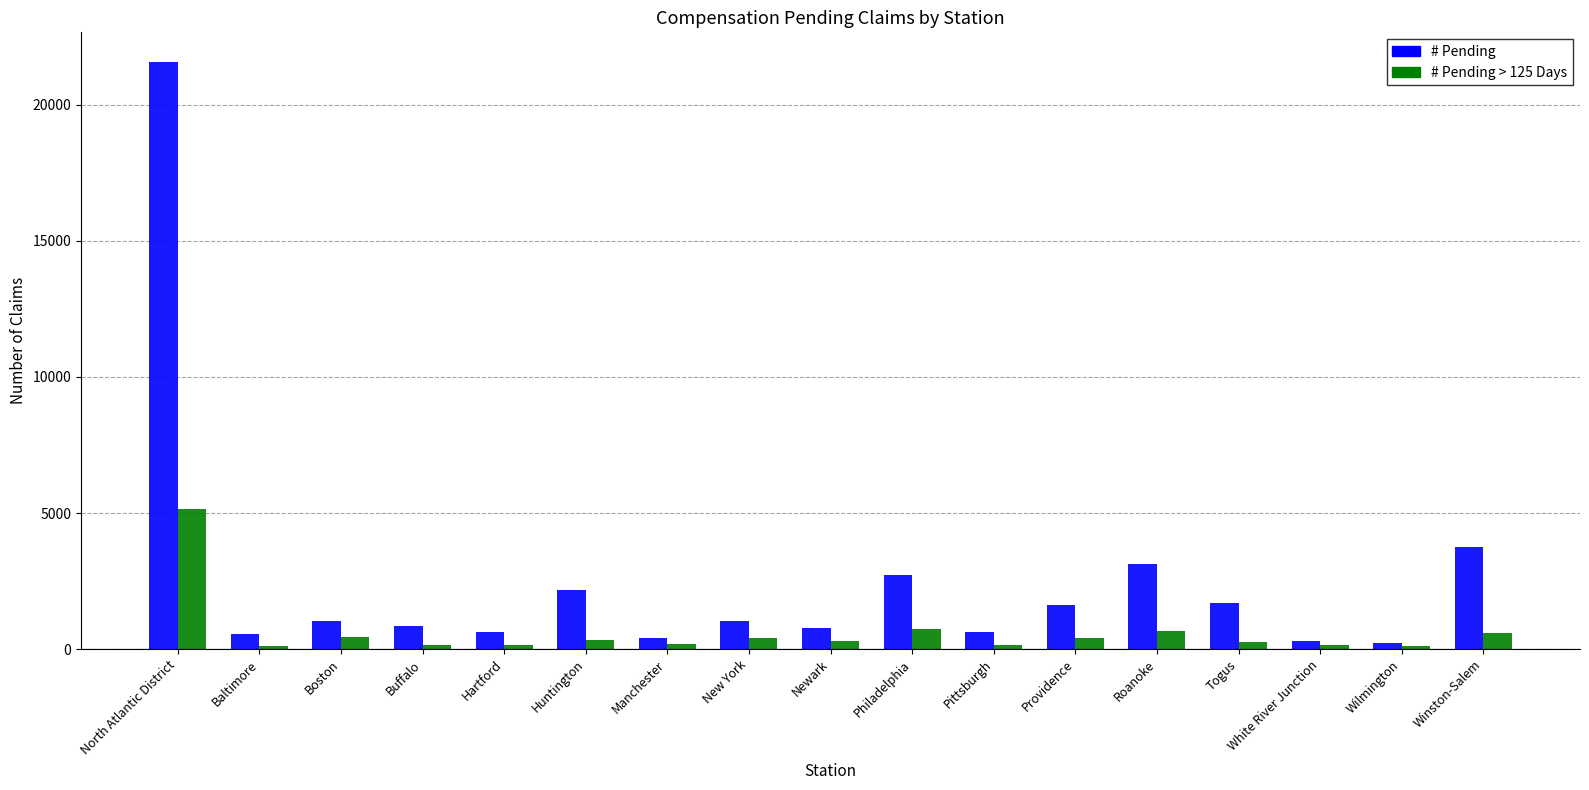

What is the maximum value shown in the chart?

21588